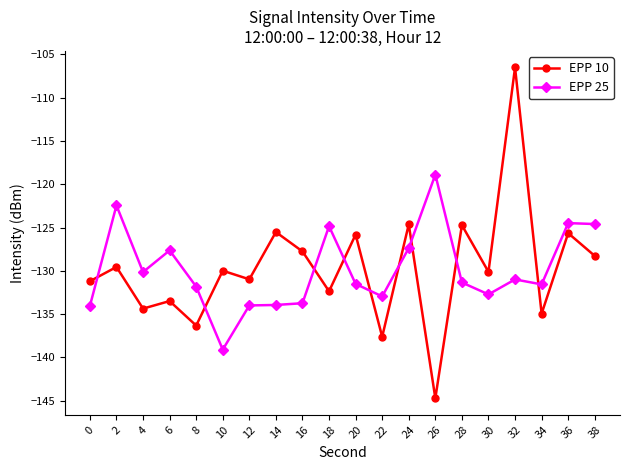

Which category has the lowest value across all series?

26